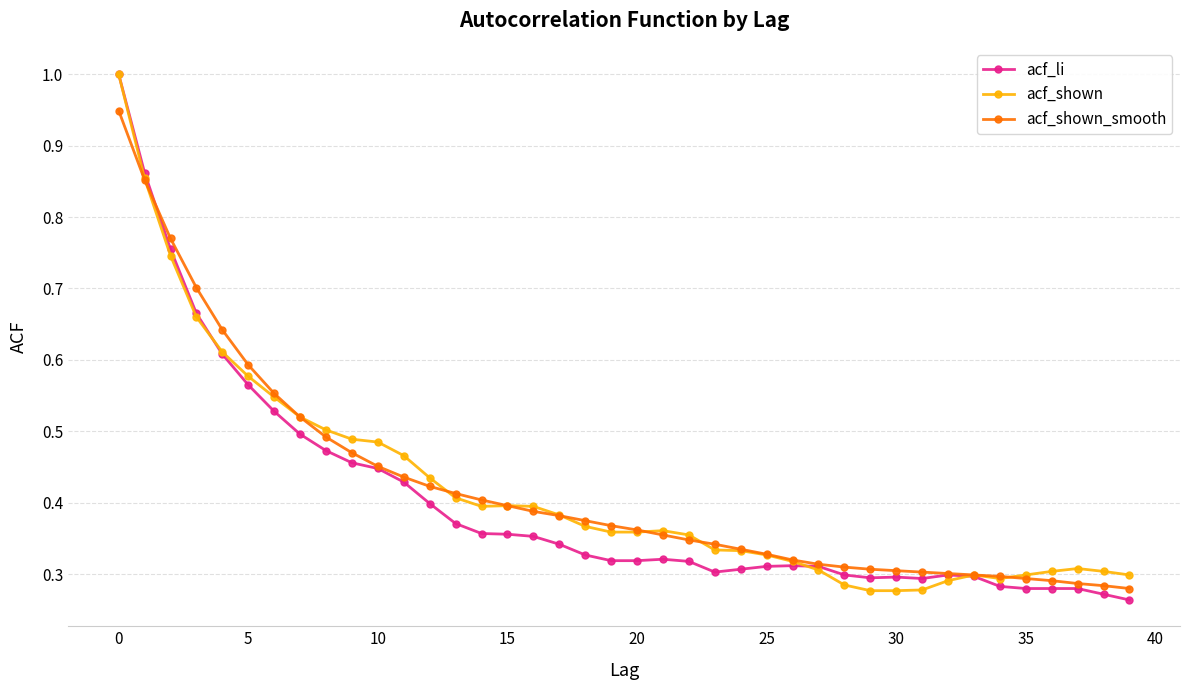

What is the maximum value for acf_li?

1.0